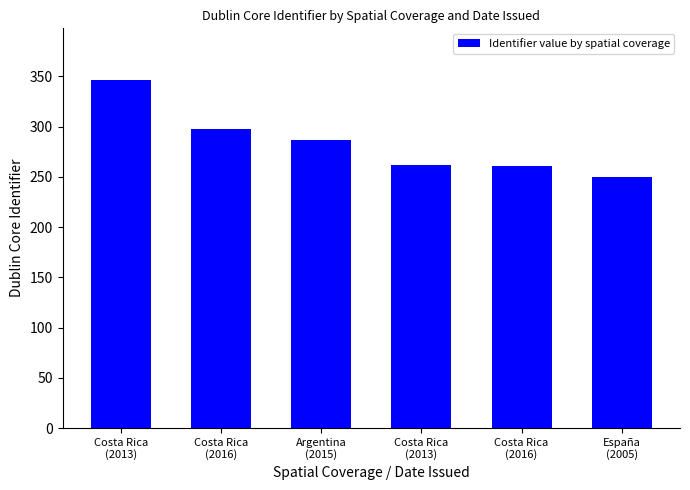

The value at Costa Rica
(2013) is 181. True or false?

False